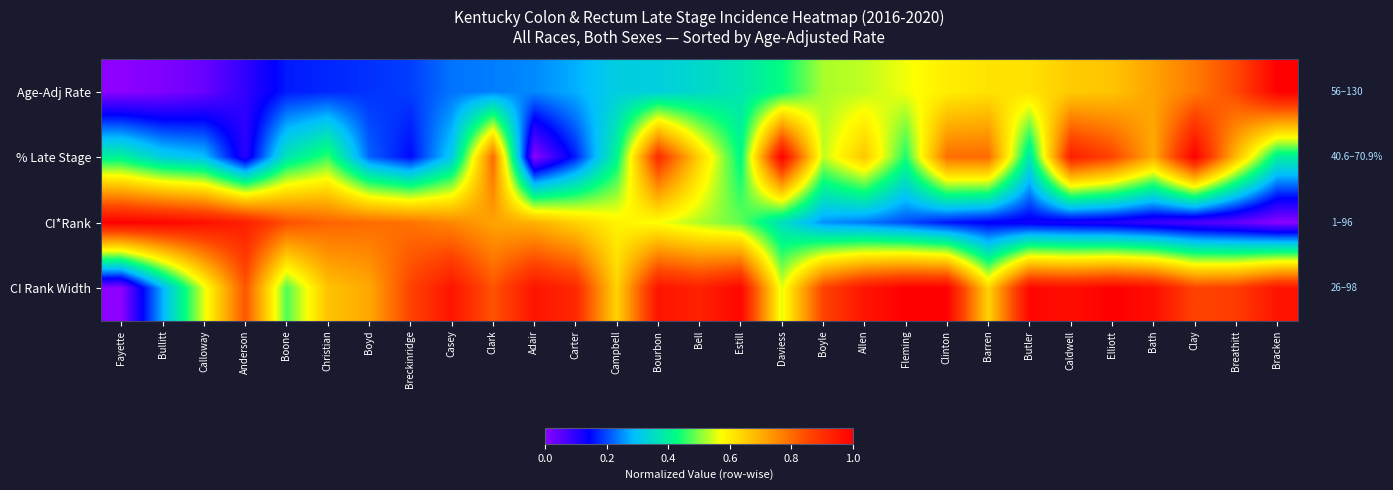

Which category has the highest value across all series?

Fayette